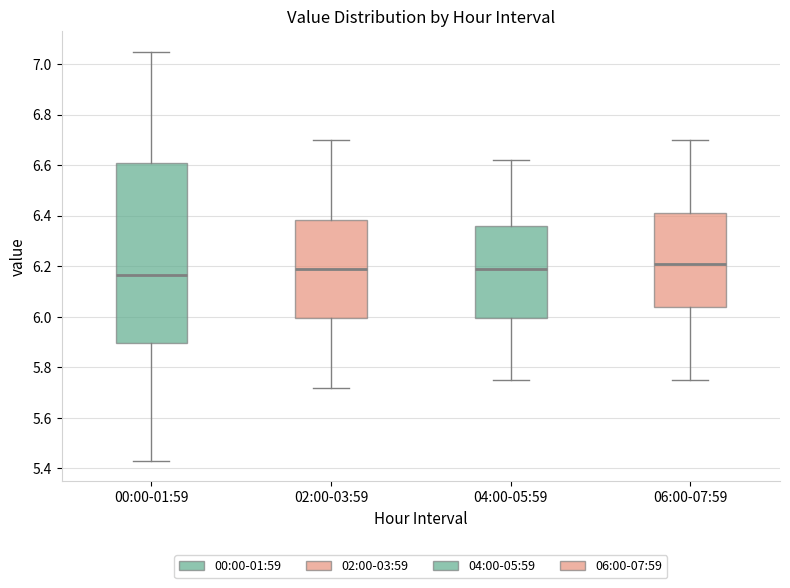

Reading left to right, transcribe this box plot: for each box, give where its median line is, the range the box spans, and where its two whiskers end, as read against the y-axis. The values are not printed on the chart, so give them approximately, as read against the axis.

00:00-01:59: median 6.16, box 5.90 to 6.60, whiskers 5.44 to 7.06
02:00-03:59: median 6.20, box 6.00 to 6.38, whiskers 5.72 to 6.70
04:00-05:59: median 6.20, box 6.00 to 6.36, whiskers 5.76 to 6.62
06:00-07:59: median 6.22, box 6.04 to 6.42, whiskers 5.76 to 6.70